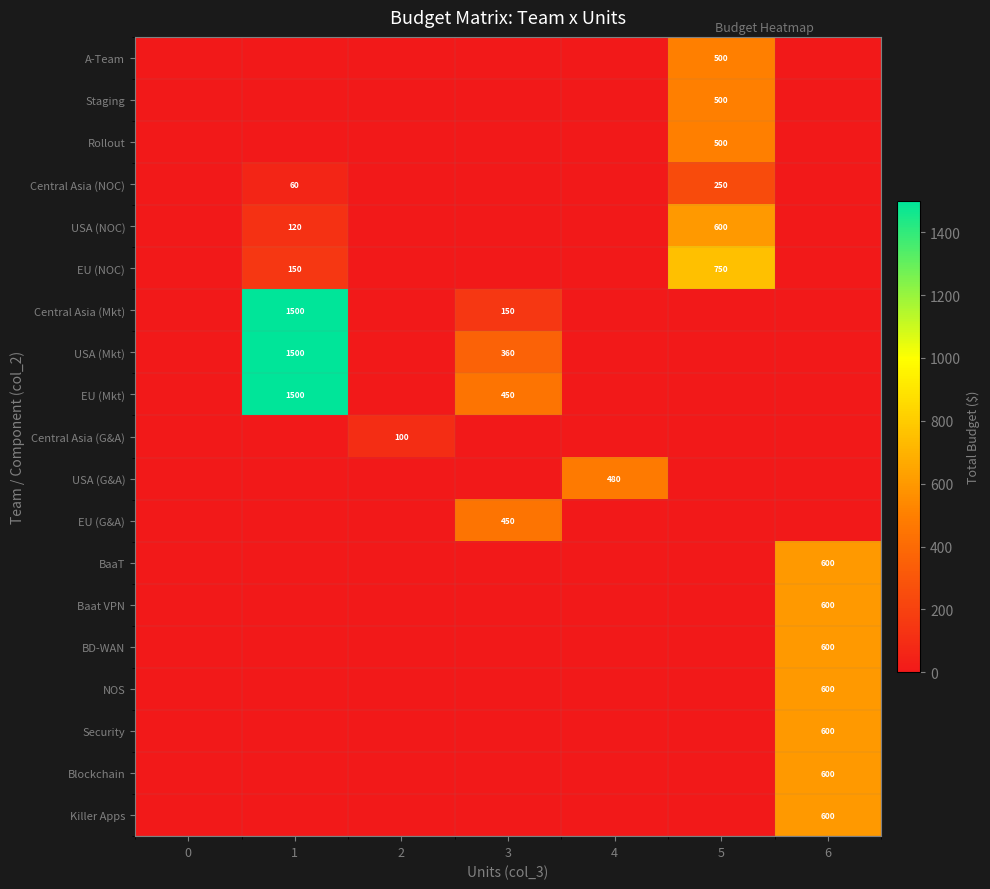

What value does the USA (G&A) series have at 4, to the nearest 50?

500